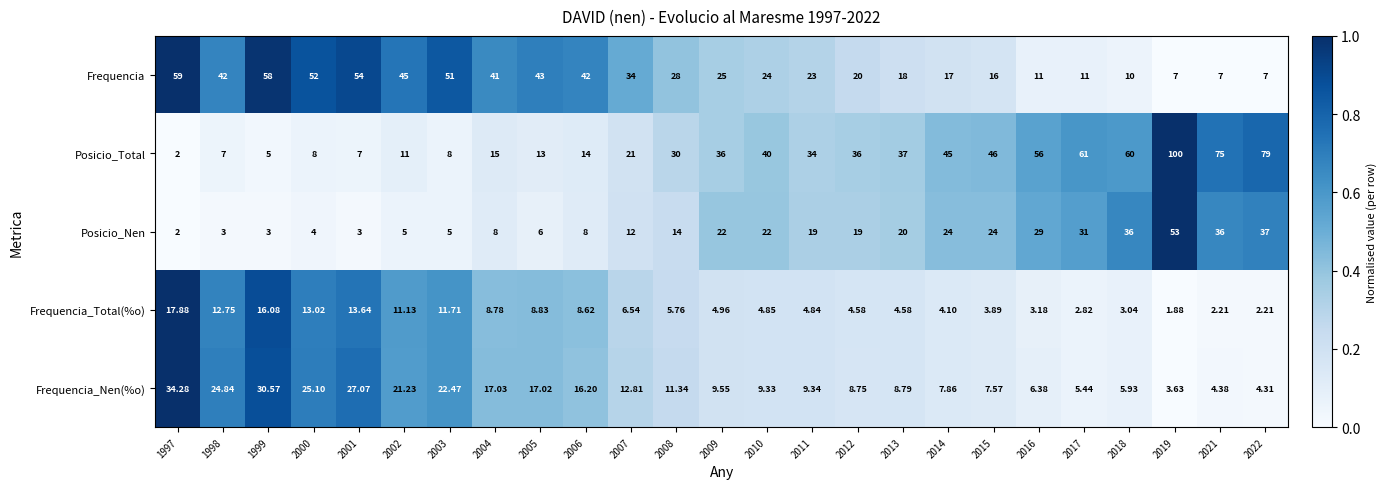

Which series has the largest total across all categories?

Posicio_Total